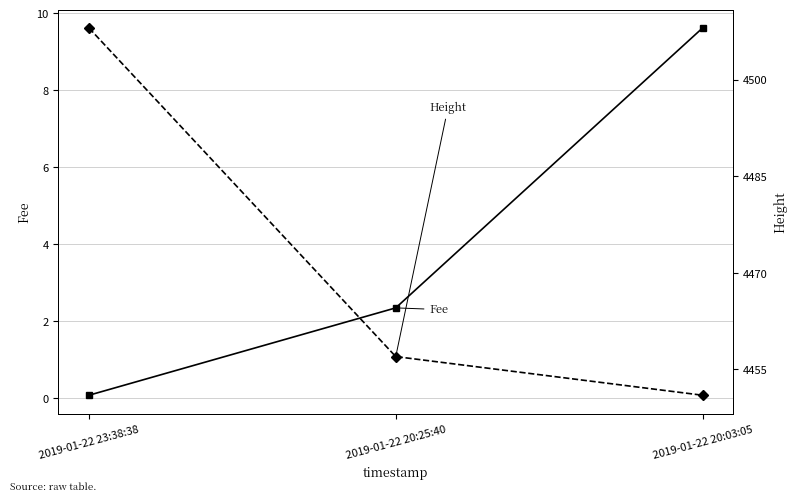

Which series changed the most between 2019-01-22 23:38:38 and 2019-01-22 20:25:40?

Height